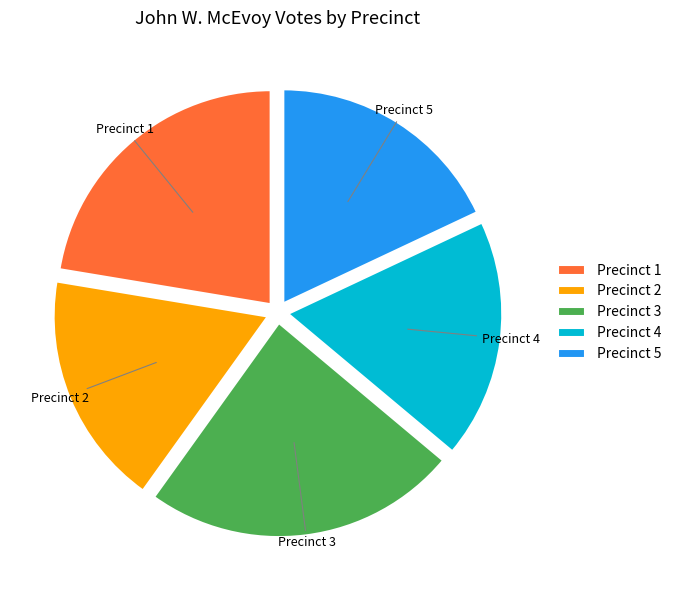

True or false: Precinct 5 accounts for 6% of the total.

False